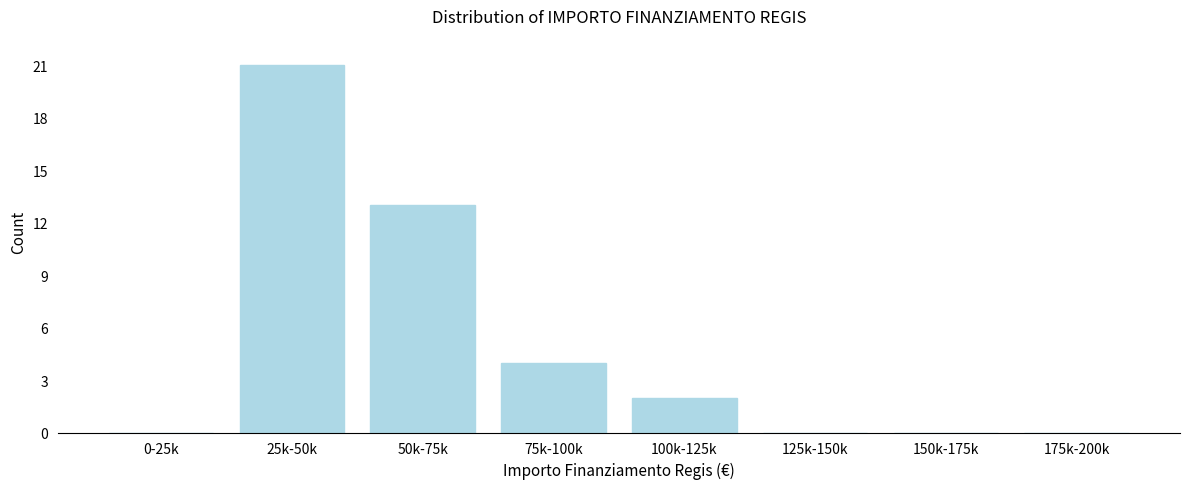

Reading right to left, list all the values displayed in this chart.

175k-200k=0	150k-175k=0	125k-150k=0	100k-125k=2	75k-100k=4	50k-75k=13	25k-50k=21	0-25k=0